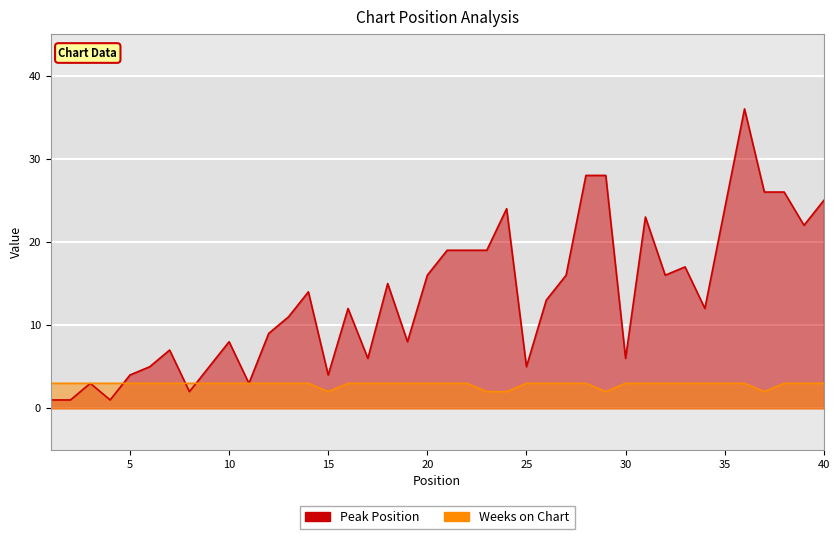

How many values in the Peak Position series are below 13?

20